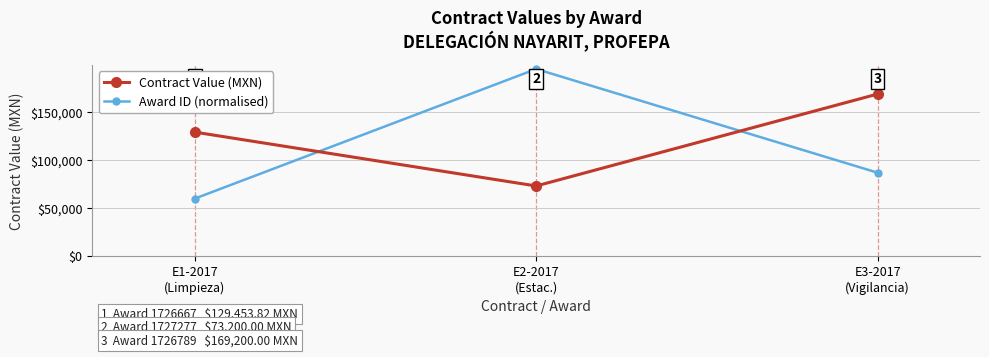

List the series in order of their peak value, highest first.

Award ID (normalised), Contract Value (MXN)